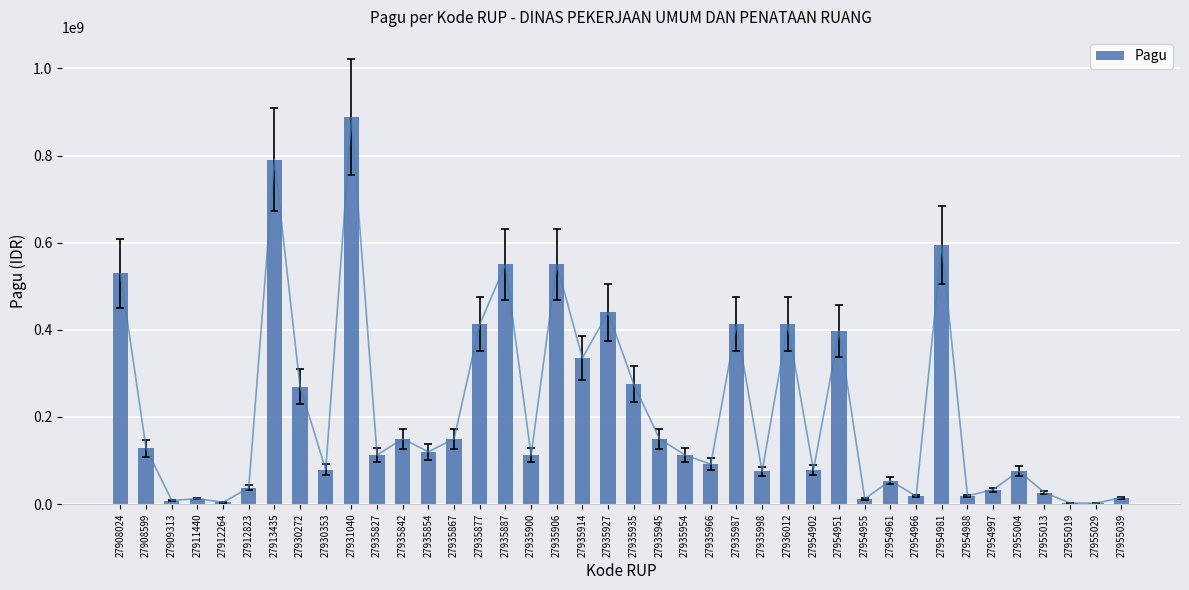

List the labels in order of value, smallest first.

27955029, 27955019, 27912264, 27909313, 27954955, 27911440, 27955039, 27954966, 27954988, 27955013, 27954997, 27912823, 27954961, 27935998, 27955004, 27954902, 27930353, 27935966, 27935827, 27935900, 27935954, 27935854, 27908599, 27935842, 27935867, 27935945, 27930272, 27935935, 27935914, 27954951, 27935877, 27935987, 27936012, 27935927, 27908024, 27935887, 27935906, 27954981, 27913435, 27931040